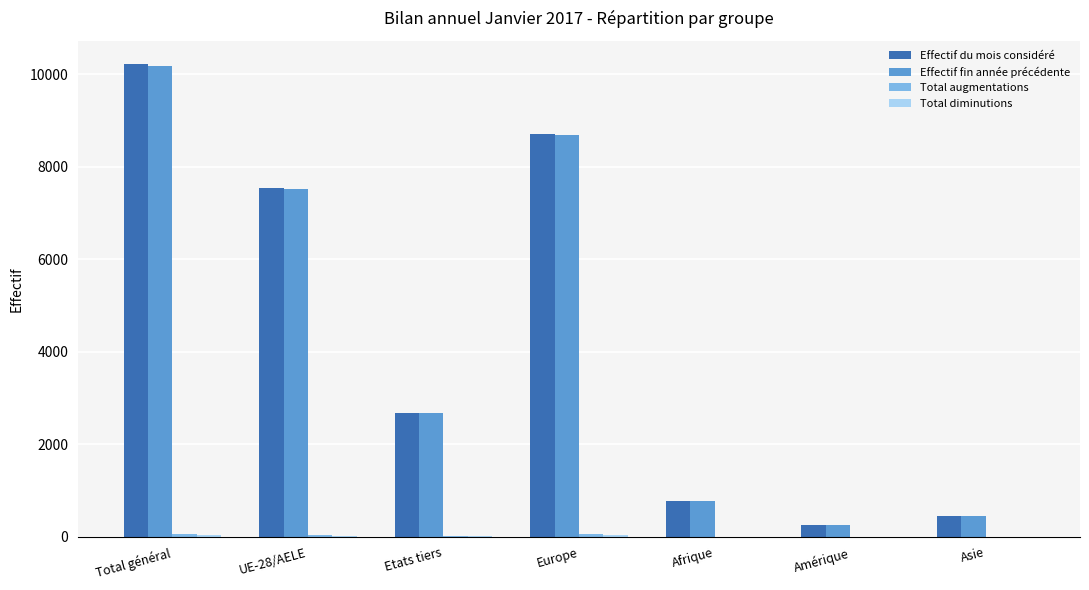

Which category has the highest value across all series?

Total général